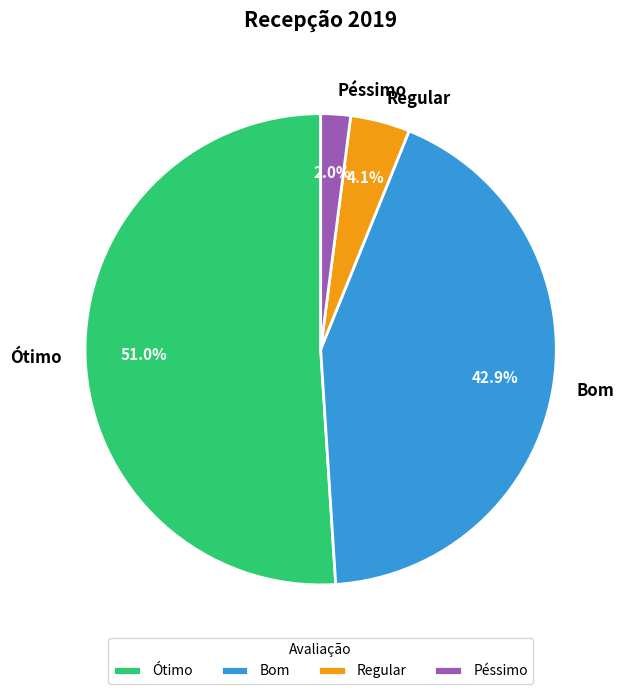

To the nearest percent, what is the combined percentage of Péssimo and Bom?

45%